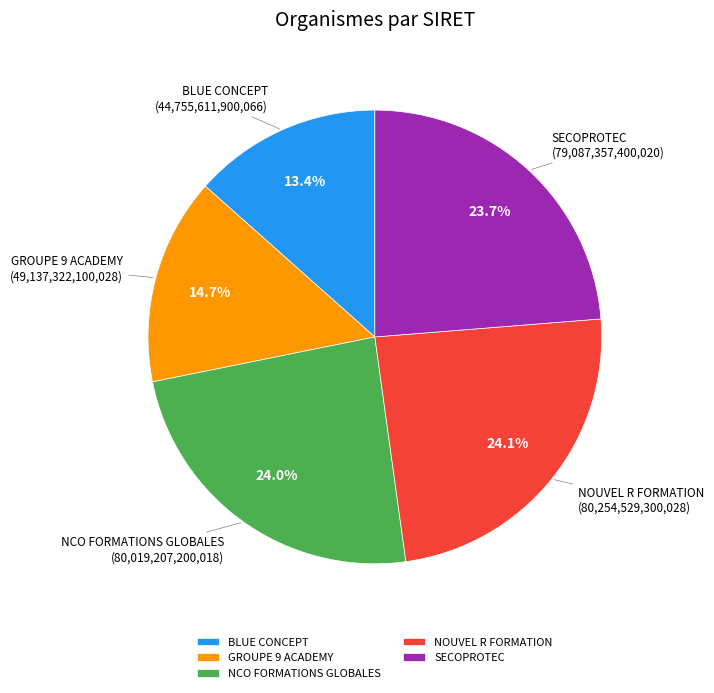

Is the sum of NOUVEL R FORMATION and BLUE CONCEPT greater than half?

No